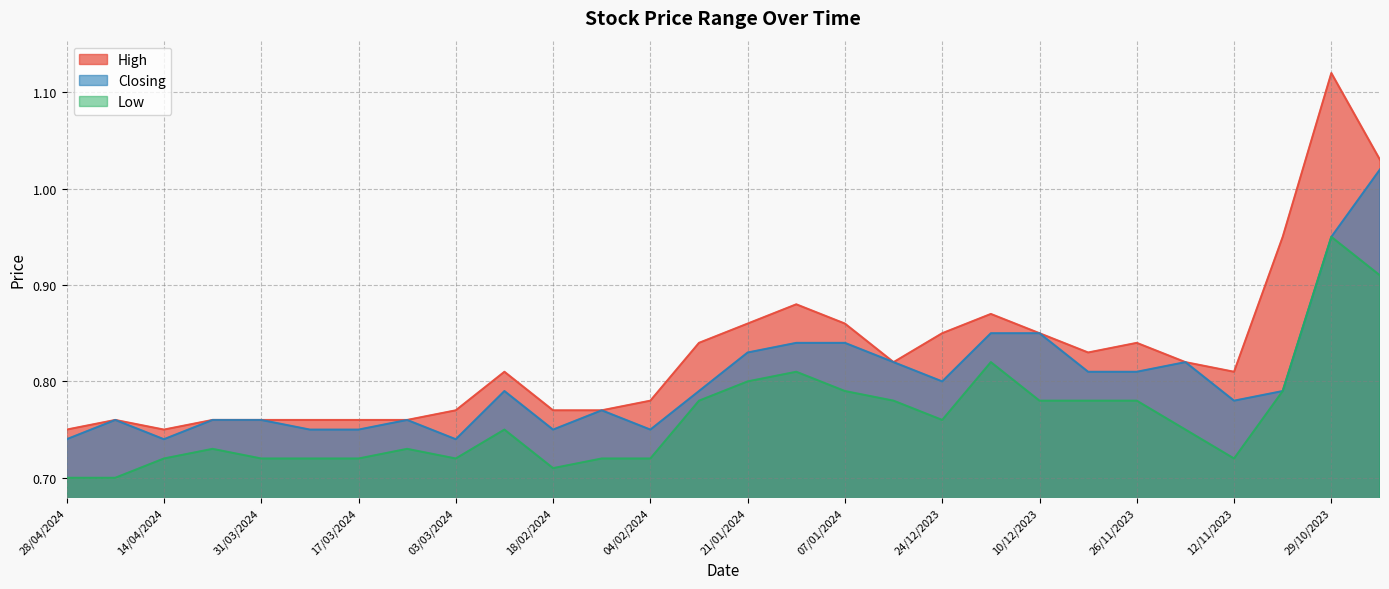

What is the difference between the Low values at 29/10/2023 and 31/03/2024?

0.2